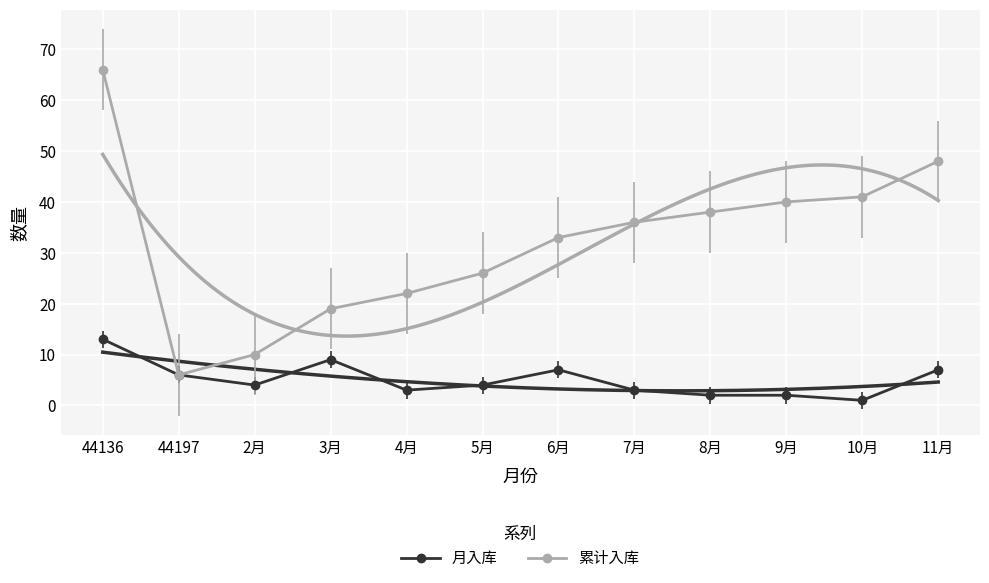

What is the sum of the 月入库 values at 6月 and 10月?

8